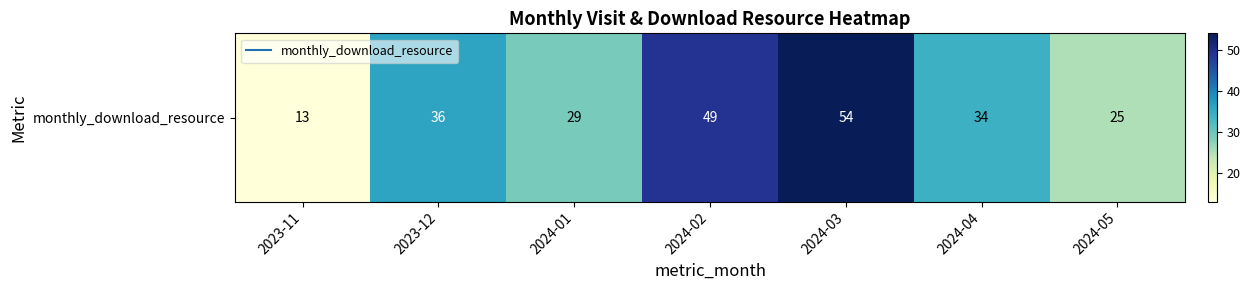

True or false: the data shows 29 at 2024-01.

True